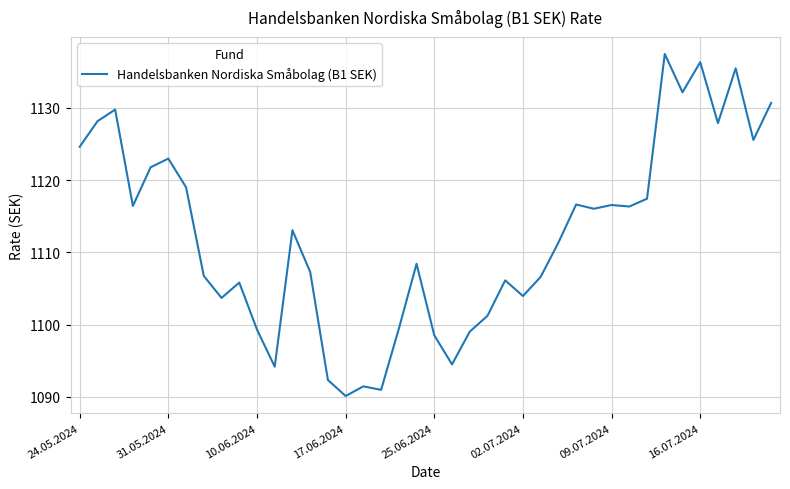

What is the greatest value displayed?

1137.5